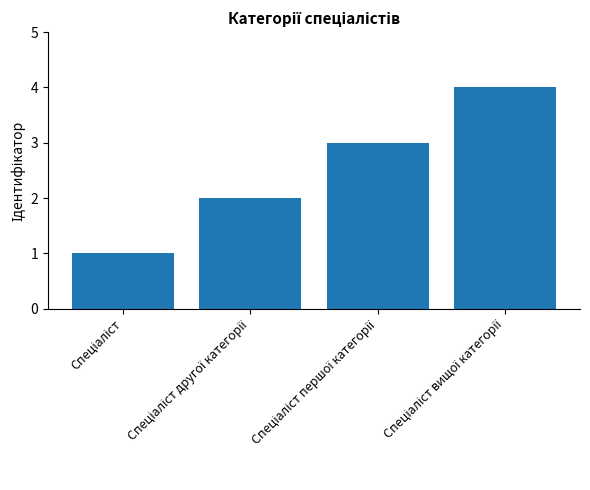

What is the sum of all values?

10